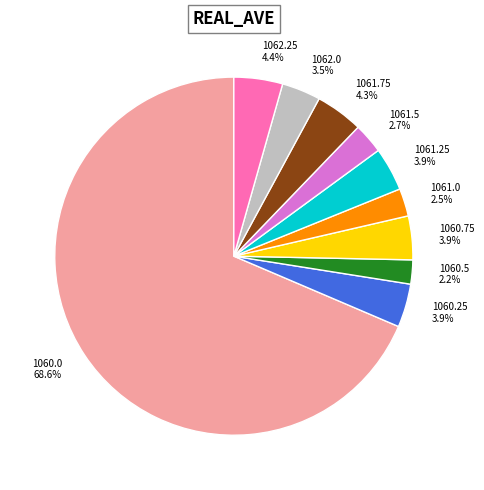

Does 1060.0 represent more than half of the total?

Yes